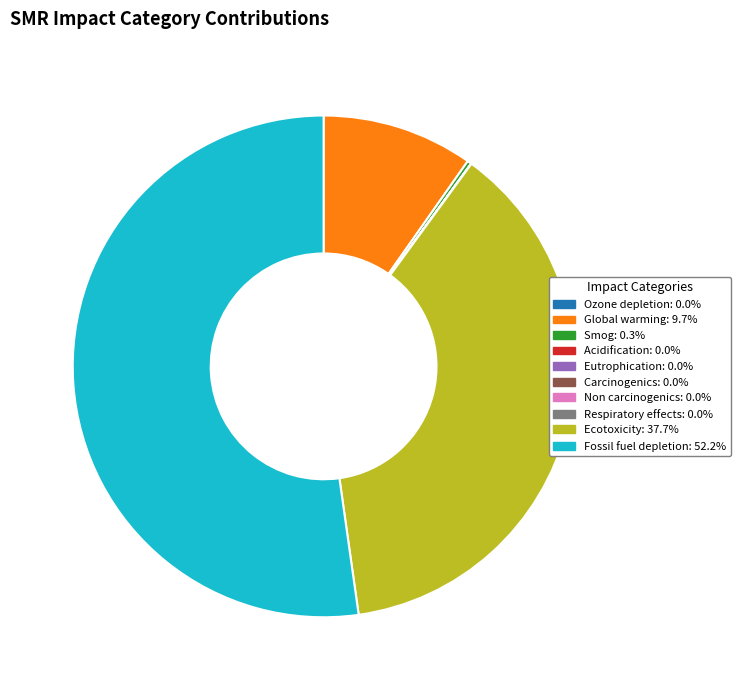

Does Fossil fuel depletion: 52.2% account for over 50% of the chart?

Yes